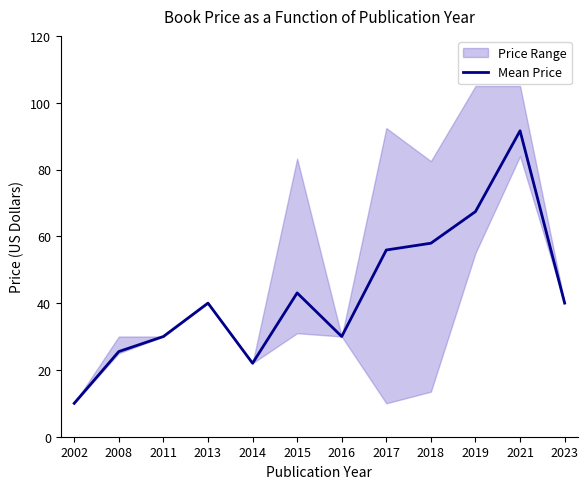

What is the smallest value displayed?

10.0